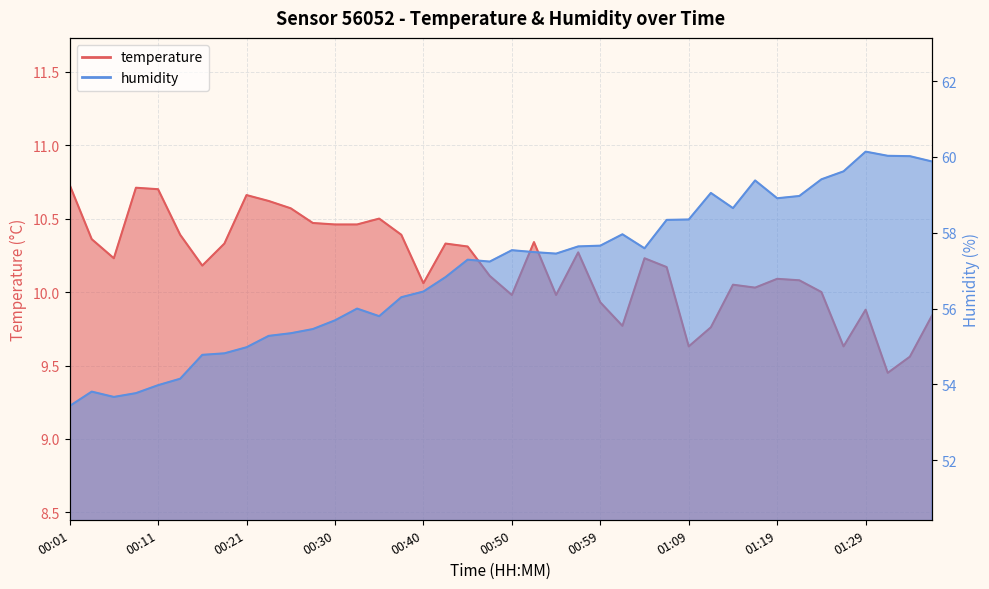

What is the maximum value for temperature?

10.7